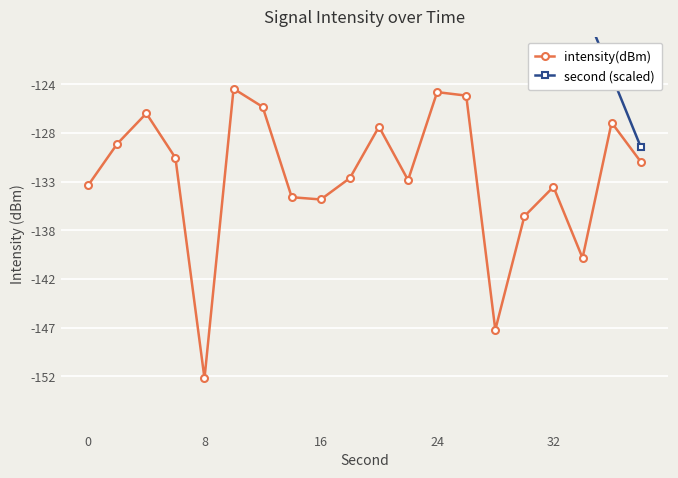

True or false: intensity(dBm) has a value of -219.3 at 32.

False